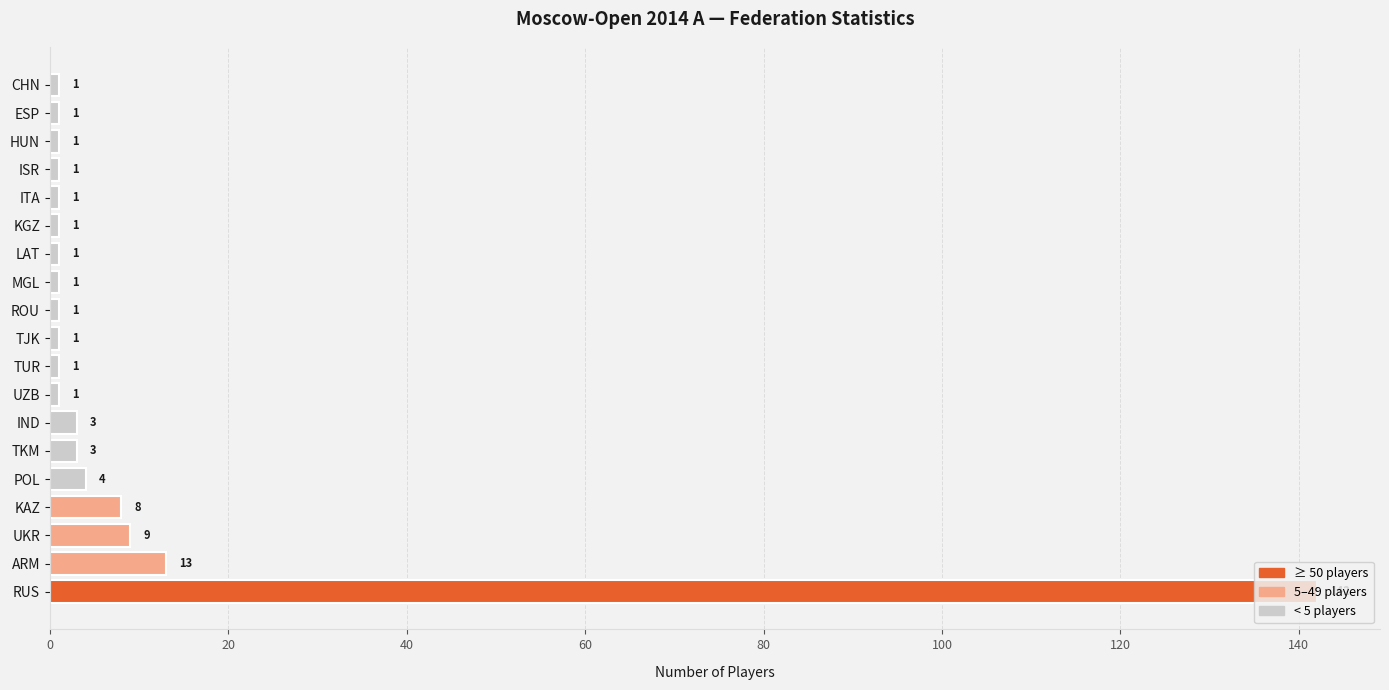

Which has a higher value, LAT or KAZ?

KAZ